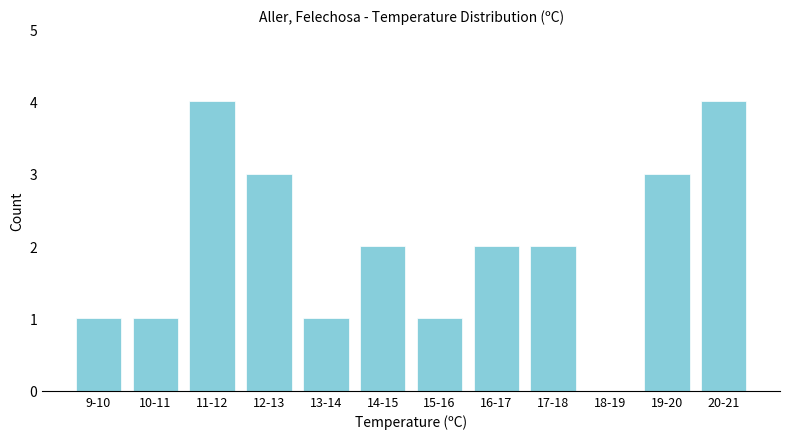

Reading right to left, list all the values displayed in this chart.

20-21=4	19-20=3	18-19=0	17-18=2	16-17=2	15-16=1	14-15=2	13-14=1	12-13=3	11-12=4	10-11=1	9-10=1